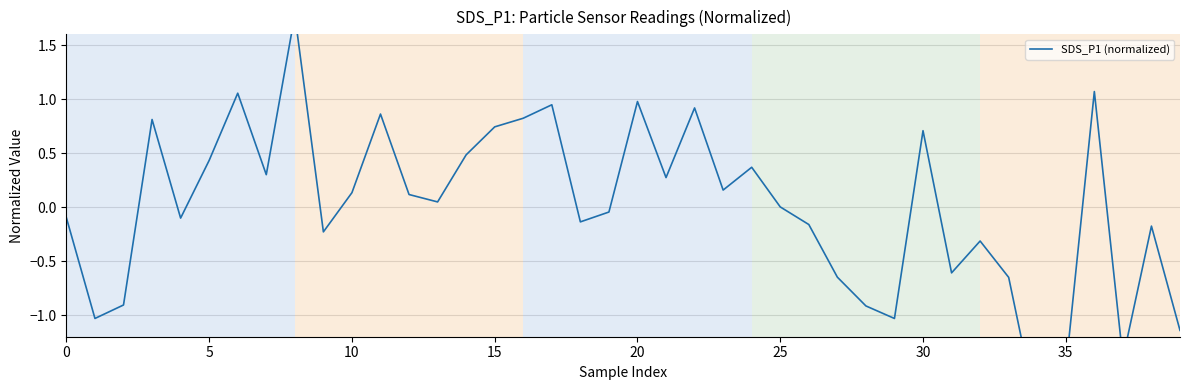

How many negative values are there?

19